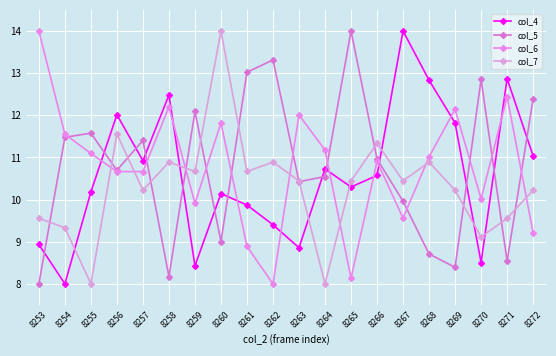

The col_4 series shows 17.7 at 8255. True or false?

False